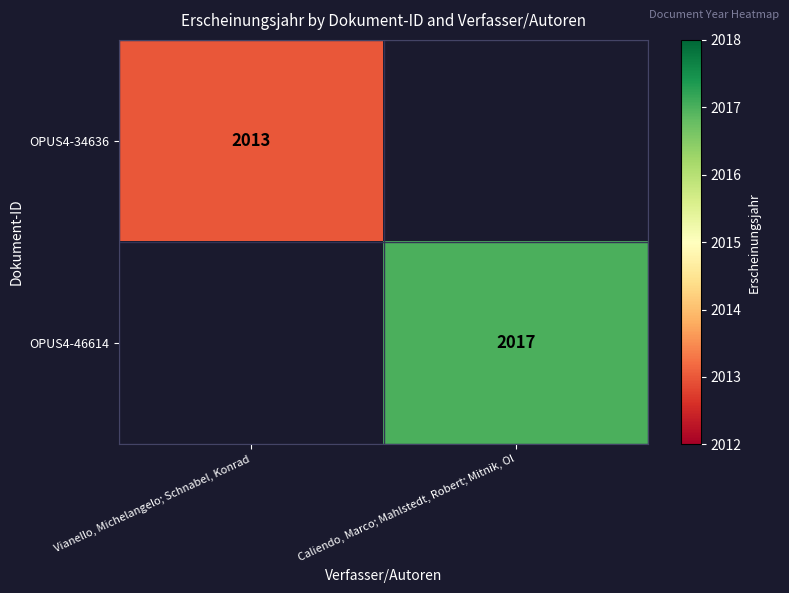

True or false: OPUS4-46614 has a value of 3059 at Caliendo, Marco; Mahlstedt, Robert; Mitnik, Ol.

False